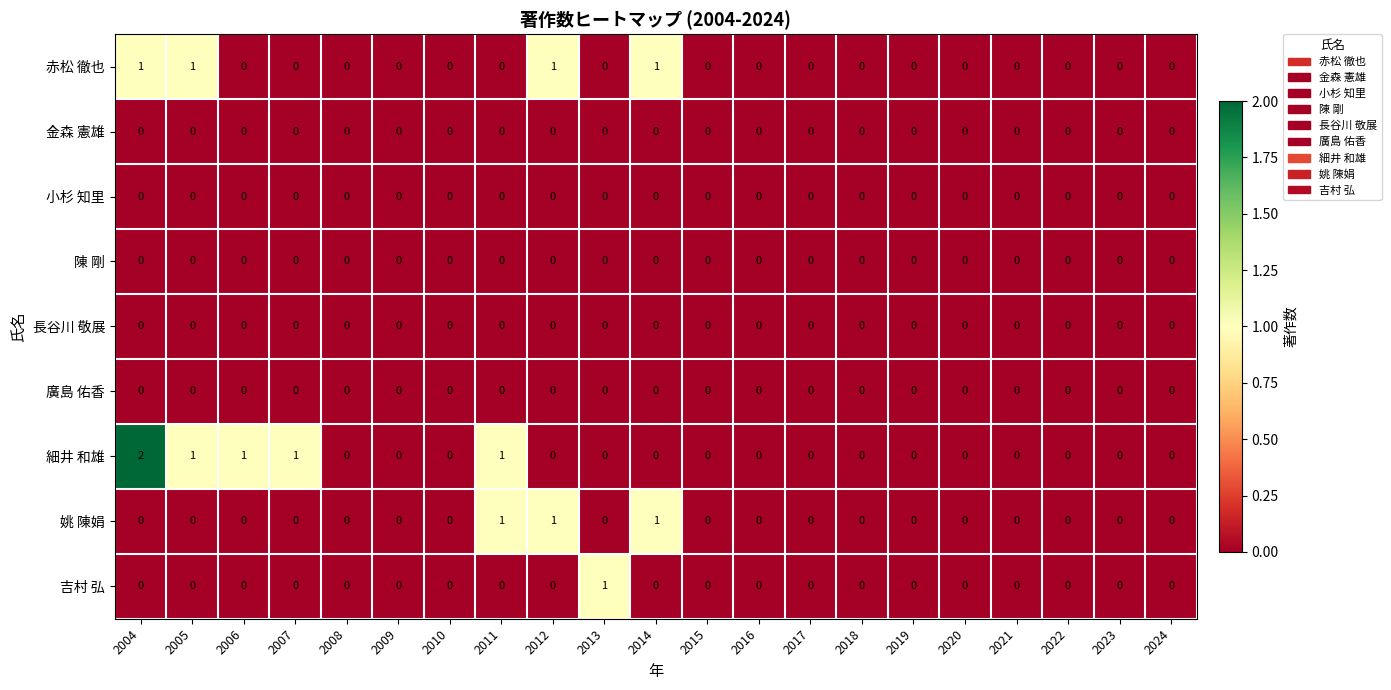

Which series has the largest total across all categories?

細井 和雄